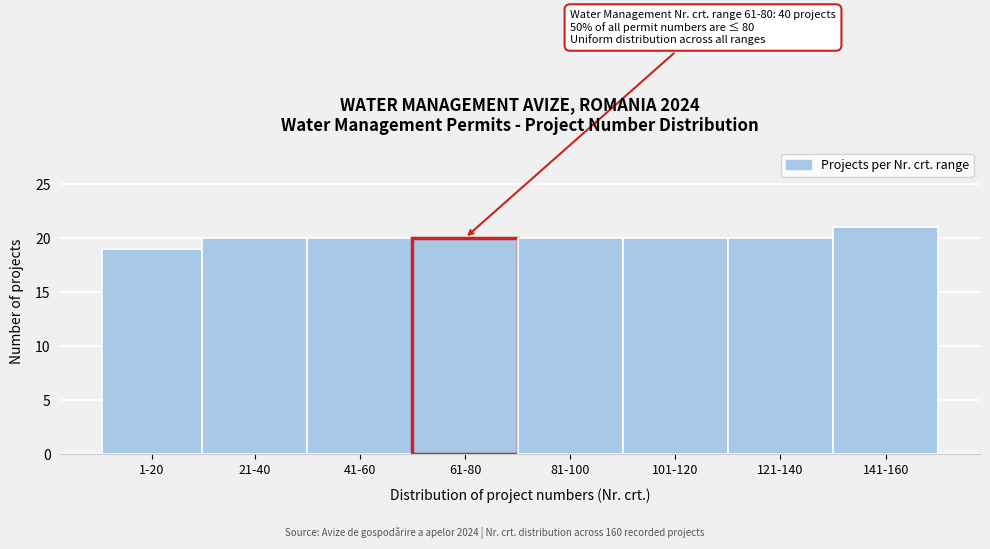

Reading left to right, list all the values displayed in this chart.

1-20=19	21-40=20	41-60=20	61-80=20	81-100=20	101-120=20	121-140=20	141-160=21